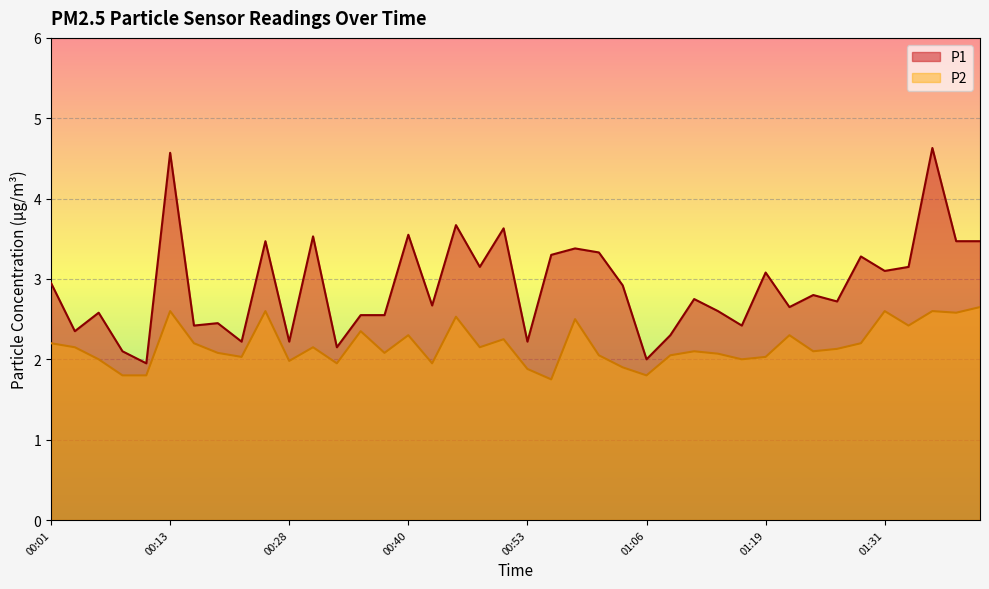

What is the label of the 29th point from the left?

01:13